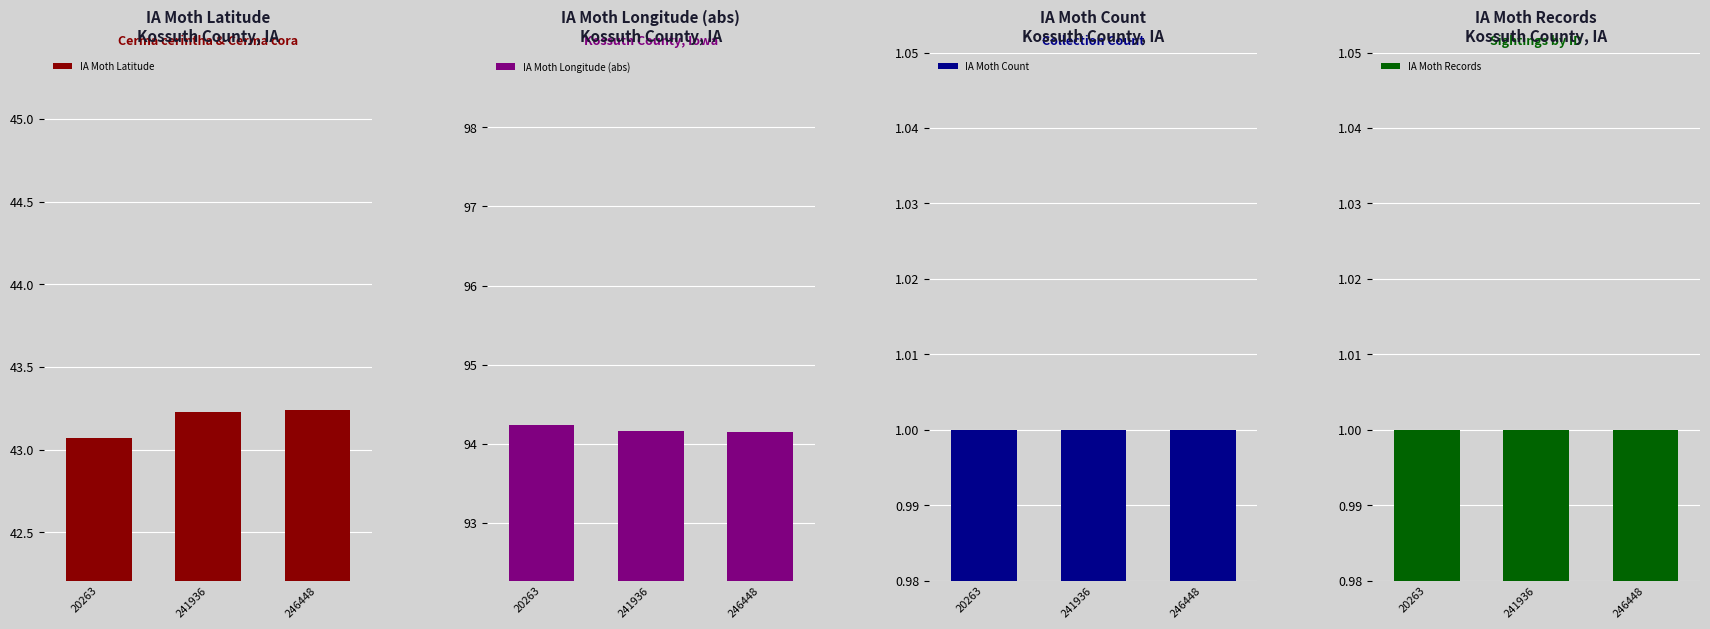

What is the smallest value displayed?

1.0